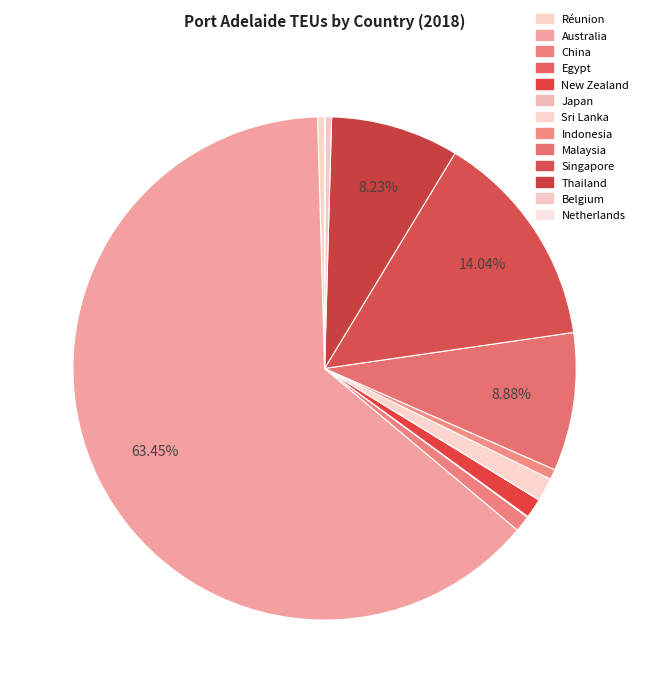

What percentage is the Indonesia slice, to the nearest percent?

1%